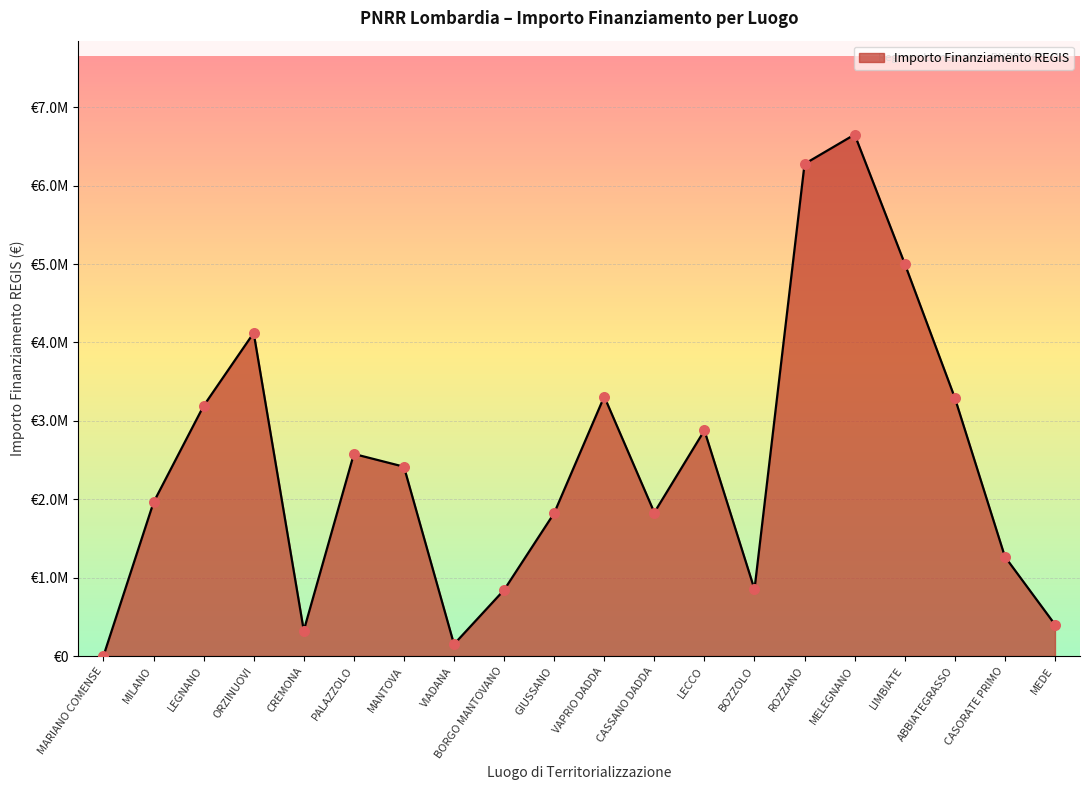

Between CASORATE PRIMO and MANTOVA, which is larger?

MANTOVA